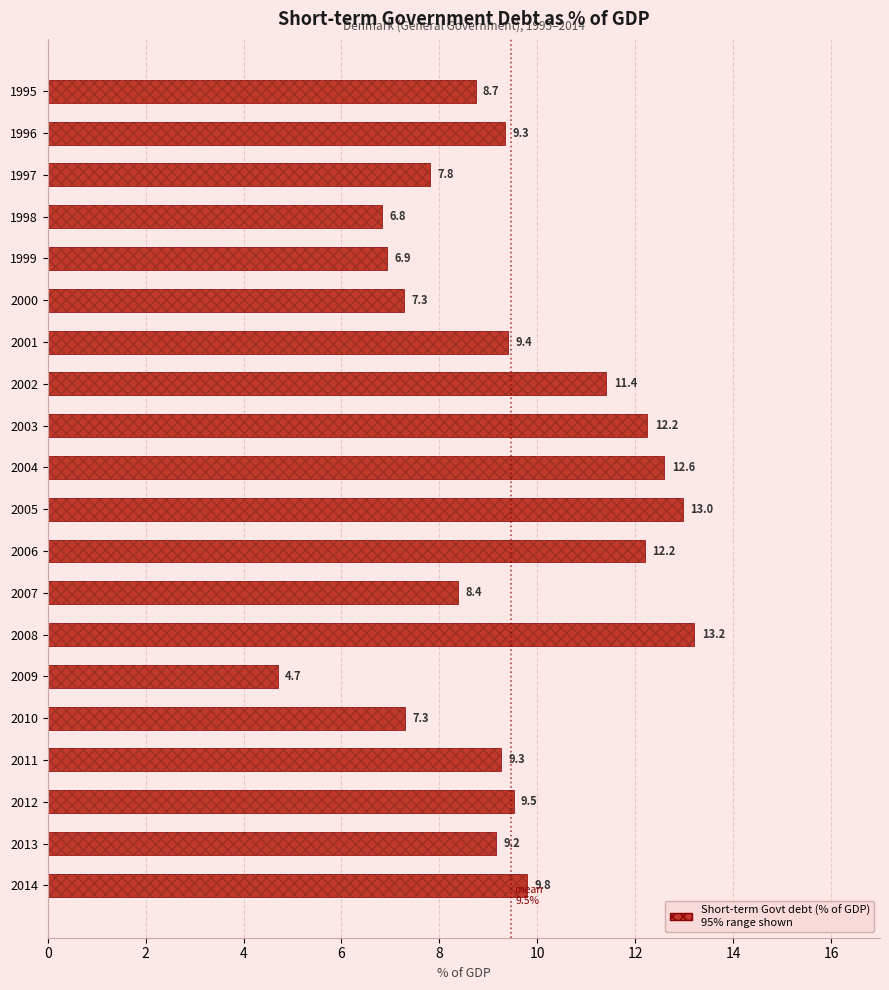

Reading top to bottom, list all the values displayed in this chart.

1995=8.7	1996=9.3	1997=7.8	1998=6.8	1999=6.9	2000=7.3	2001=9.4	2002=11.4	2003=12.2	2004=12.6	2005=13.0	2006=12.2	2007=8.4	2008=13.2	2009=4.7	2010=7.3	2011=9.3	2012=9.5	2013=9.2	2014=9.8